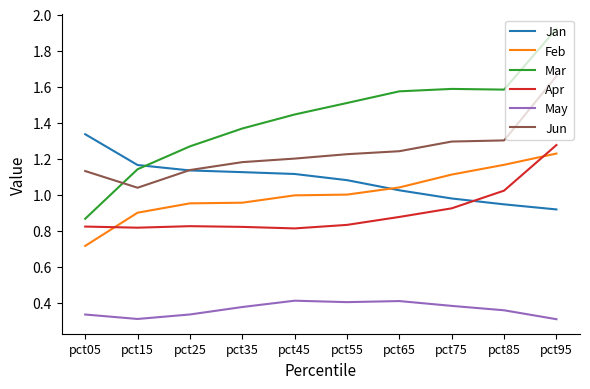

At which label does Jan reach its peak?

pct05